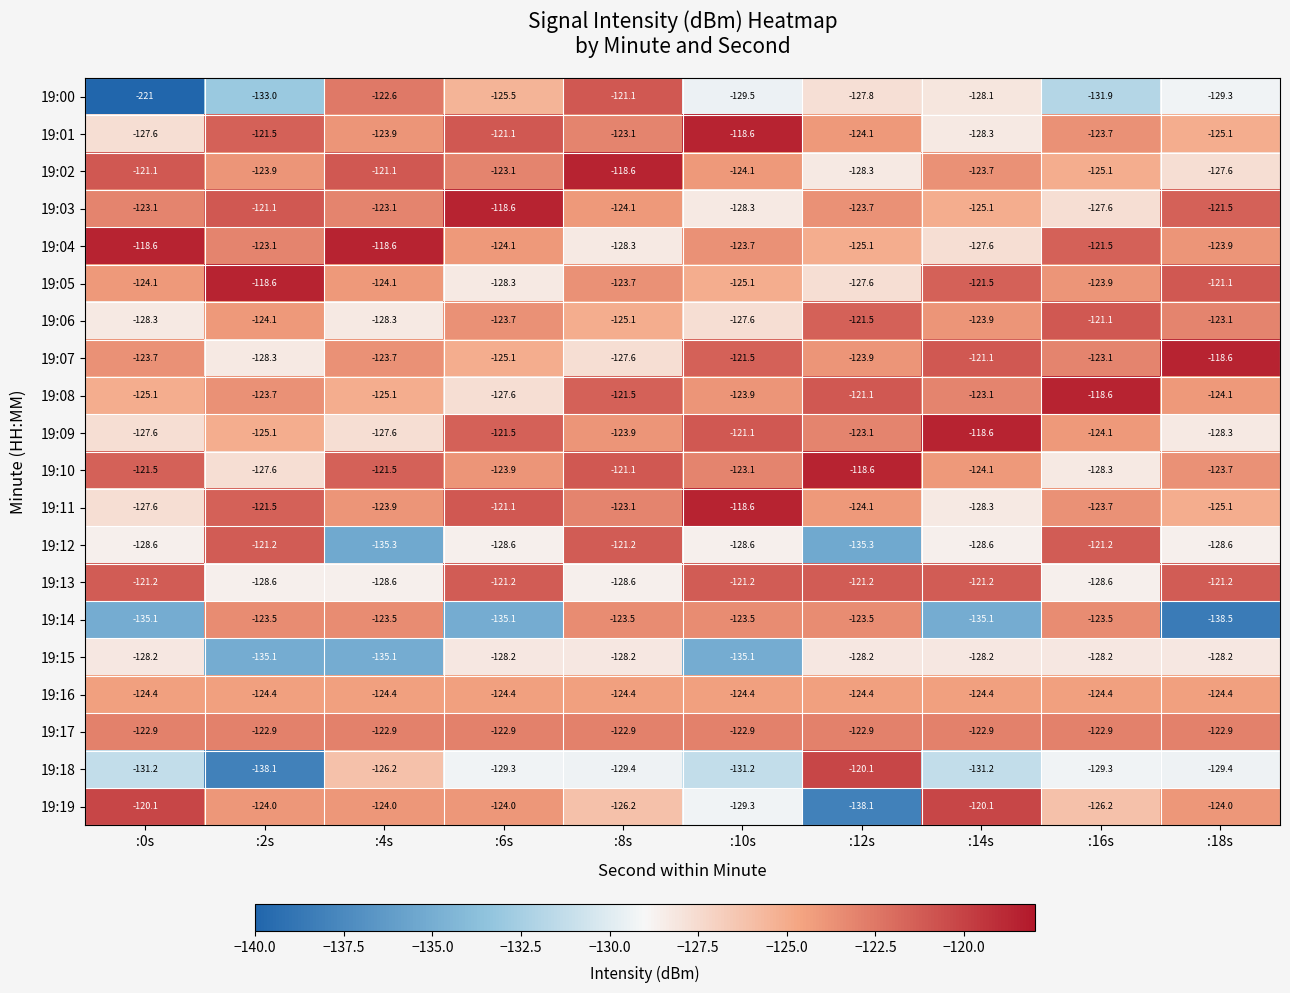

What is the smallest value displayed?

-221.0